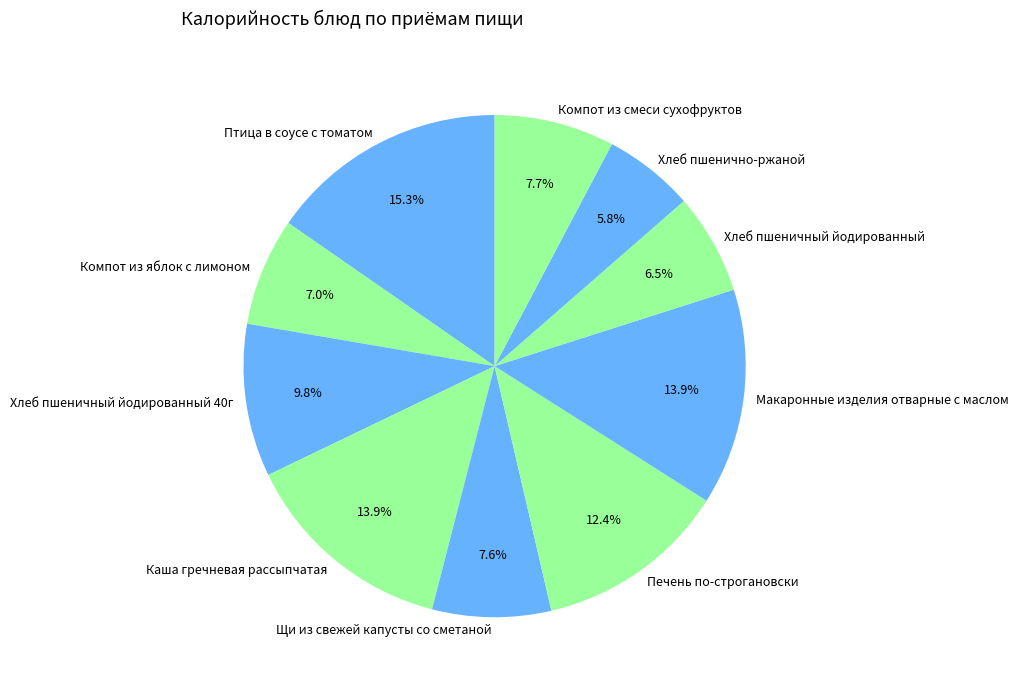

True or false: Печень по-строгановски accounts for 6% of the total.

False